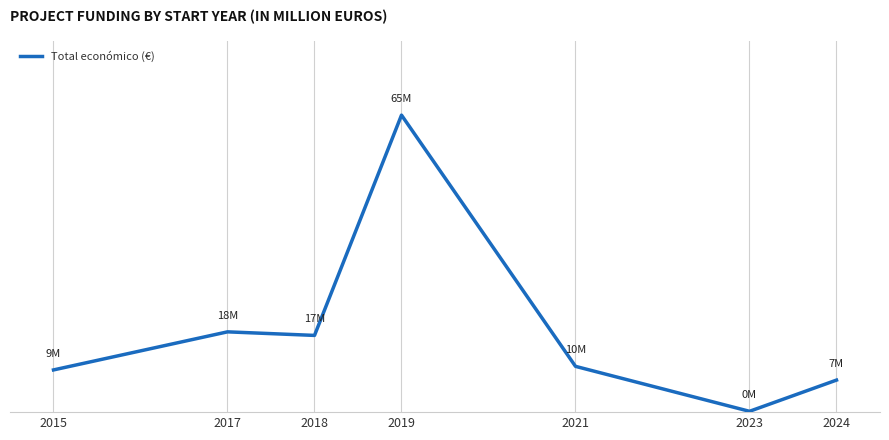

What is the average value?

17.9